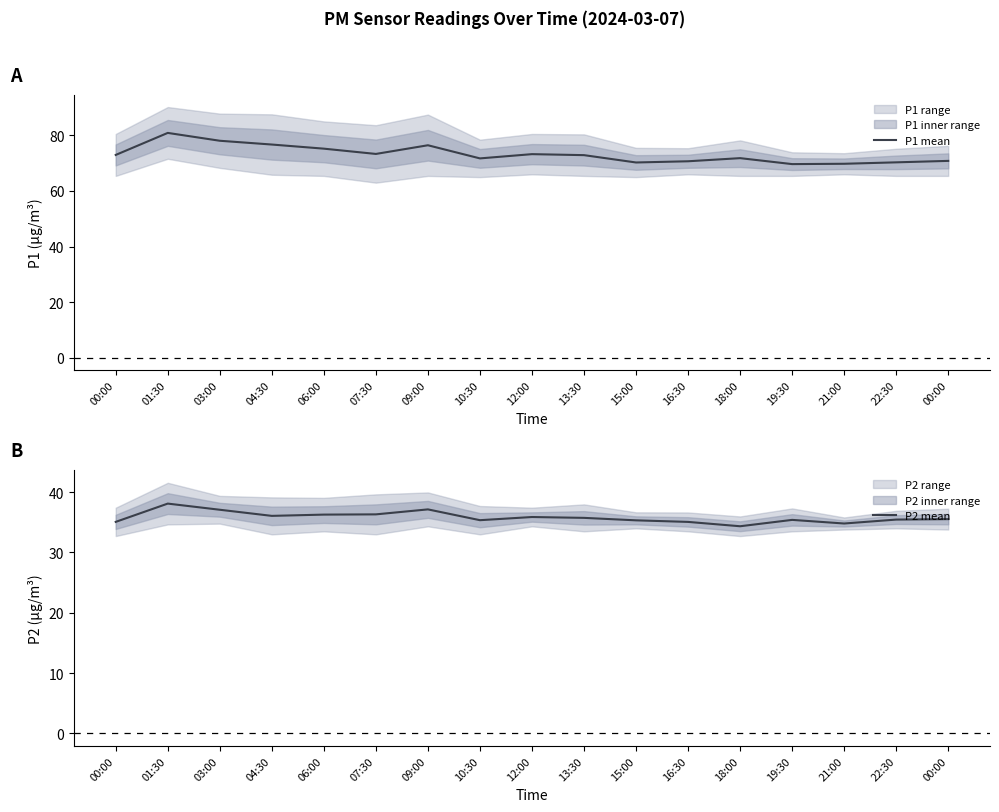

True or false: P1 mean and P2 mean cross at least once.

False